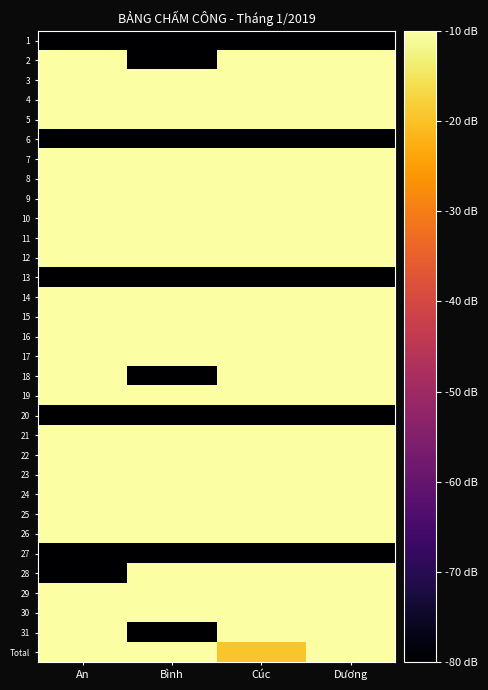

How many data points does each series have?

4